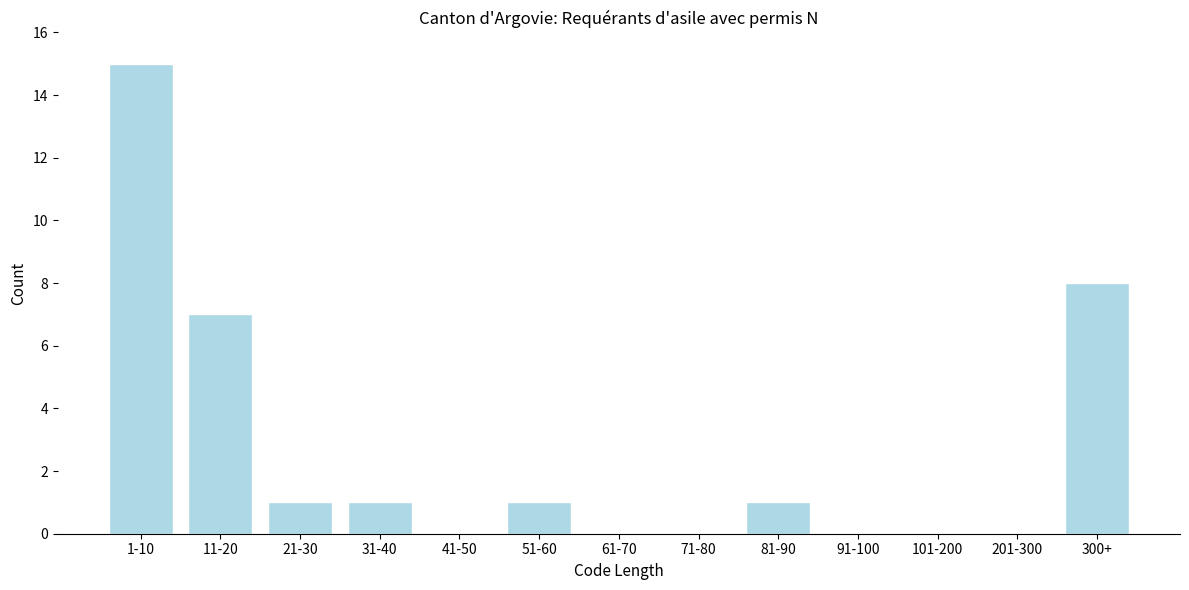

Reading left to right, list all the values displayed in this chart.

1-10=15	11-20=7	21-30=1	31-40=1	41-50=0	51-60=1	61-70=0	71-80=0	81-90=1	91-100=0	101-200=0	201-300=0	300+=8